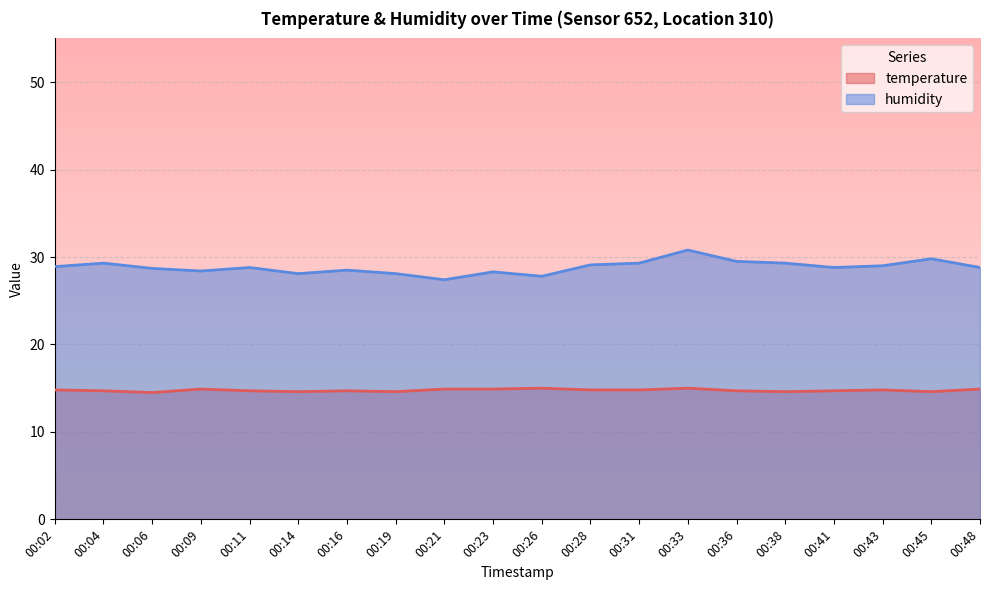

True or false: temperature and humidity intersect in this chart.

False